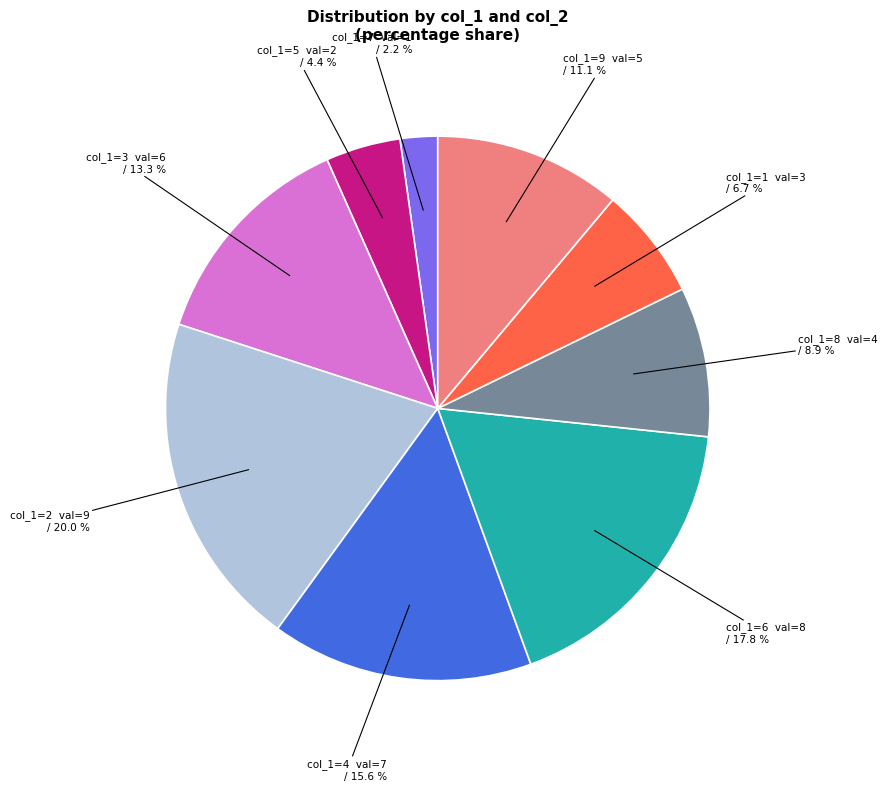

What is the largest slice in the pie chart?

col_1=2